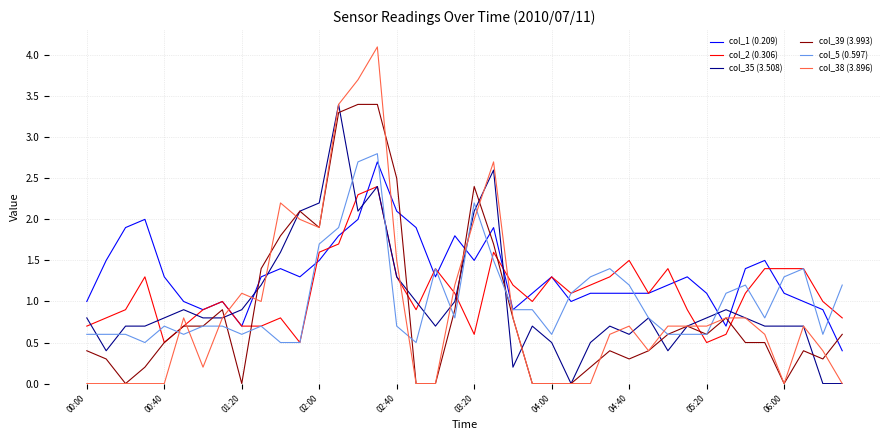

What is the maximum value shown in the chart?

4.1